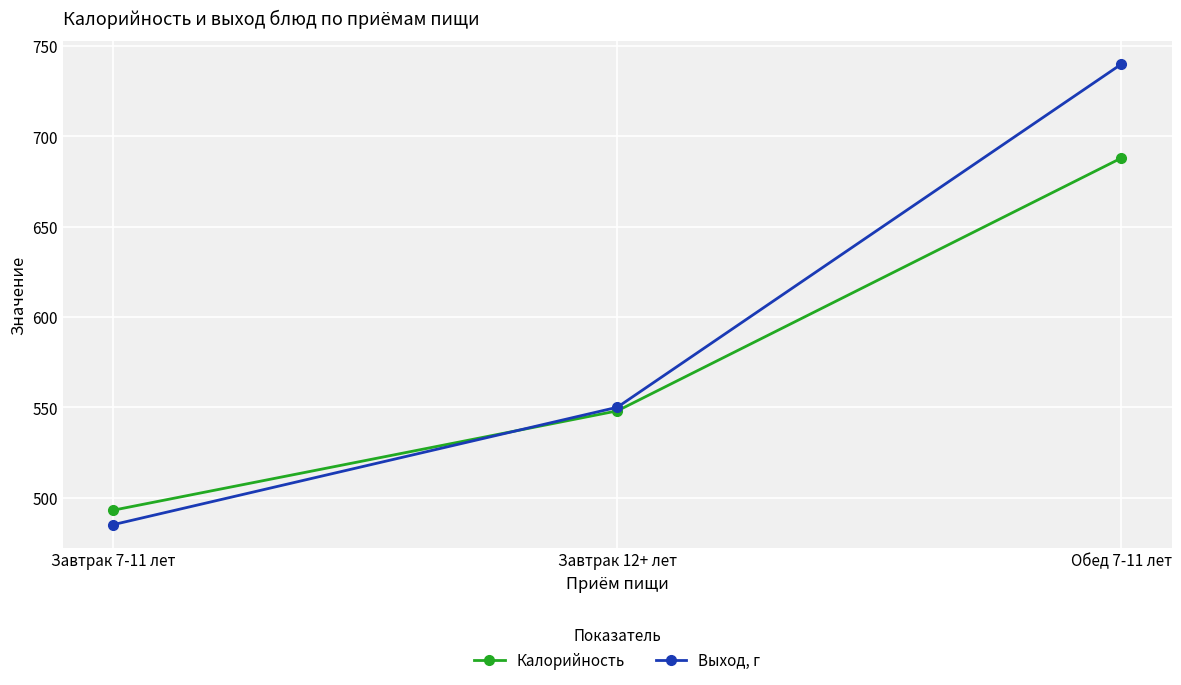

Which category has the highest value in the Выход, г series?

Обед 7-11 лет